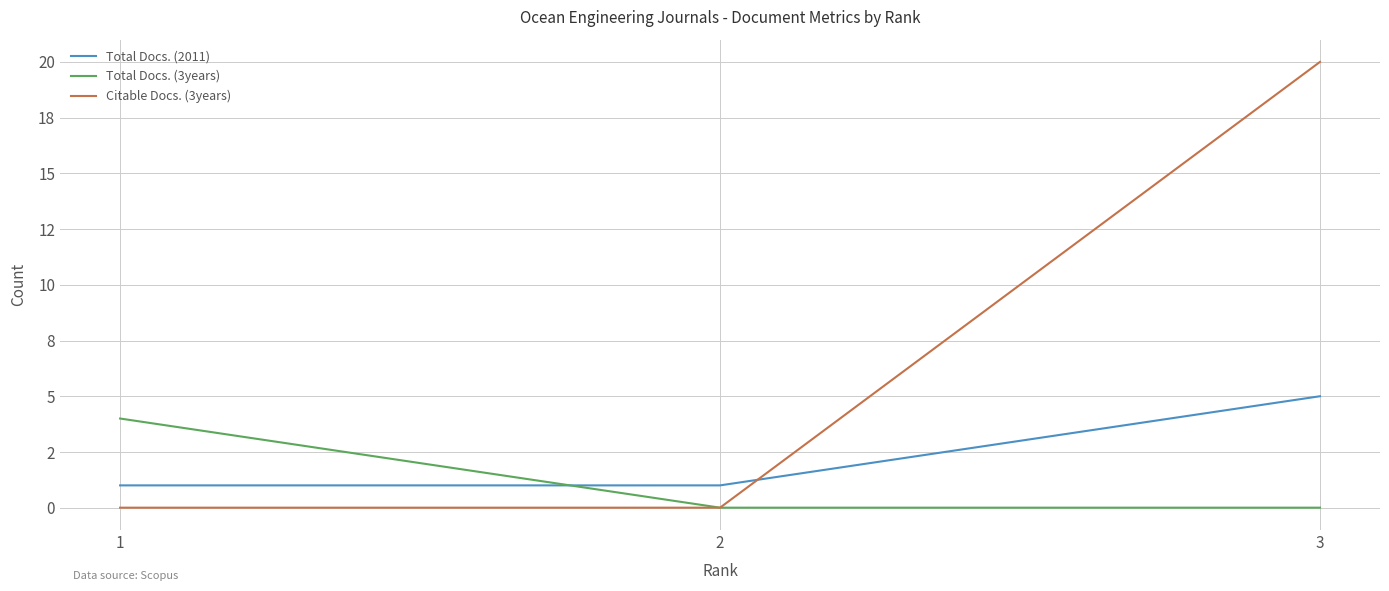

What is the approximate value of Total Docs. (2011) at 3?

5